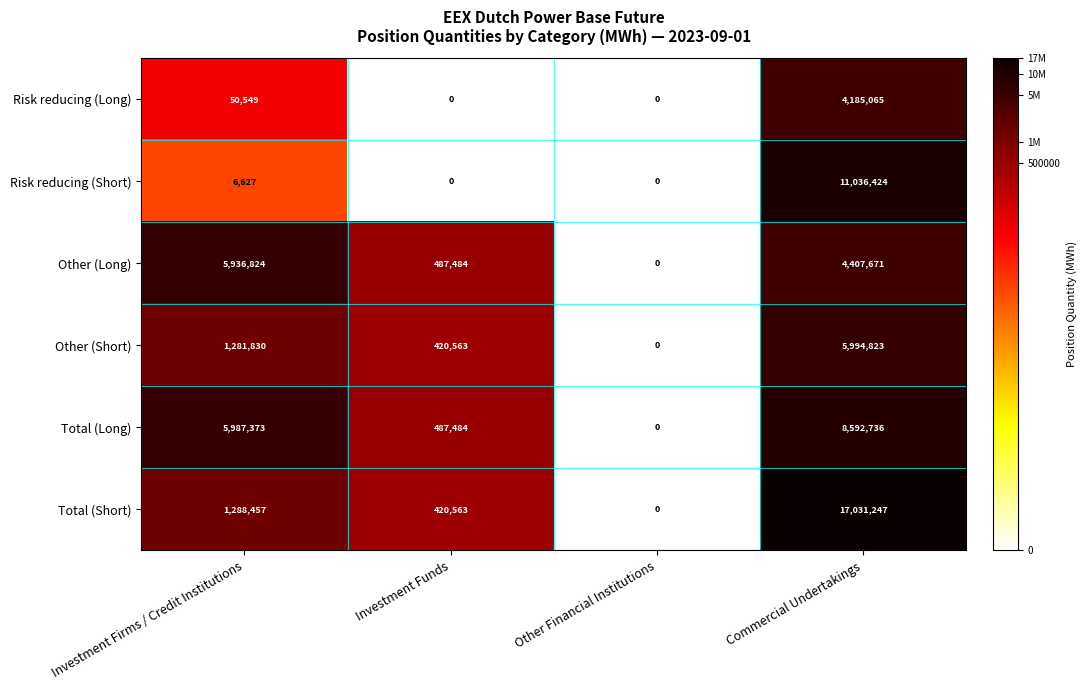

True or false: Total (Long) has a value of 263545 at Investment Funds.

False